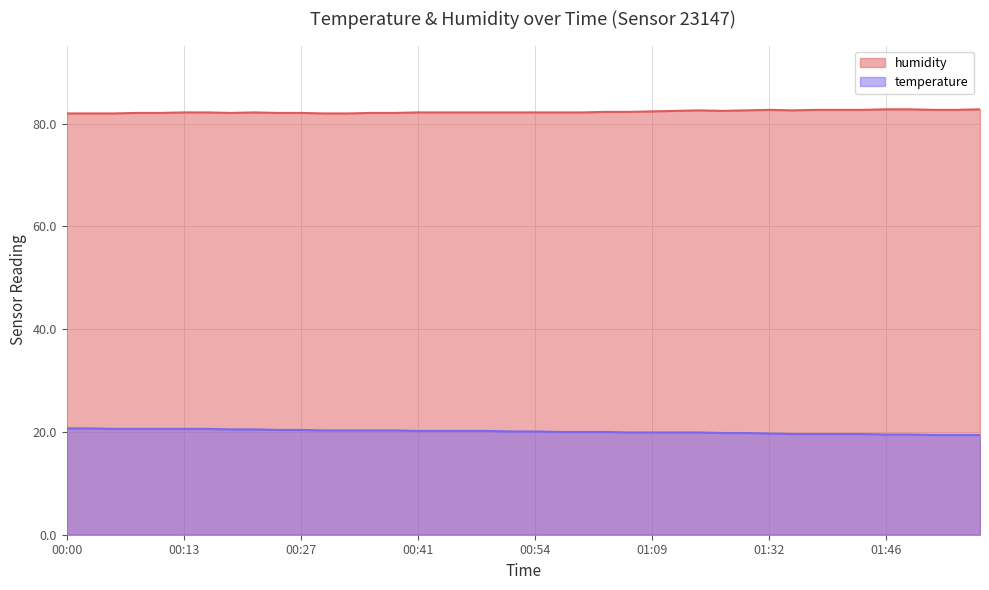

True or false: temperature has a value of 12.9 at 00:16.

False